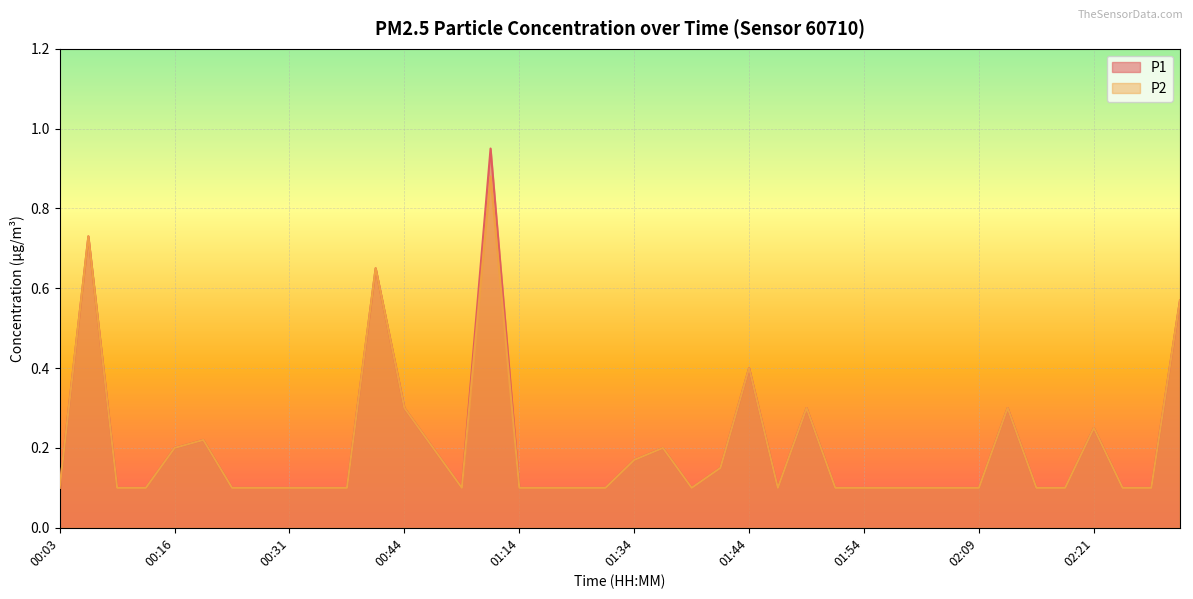

At which category does P1 reach its first local valley?

01:02